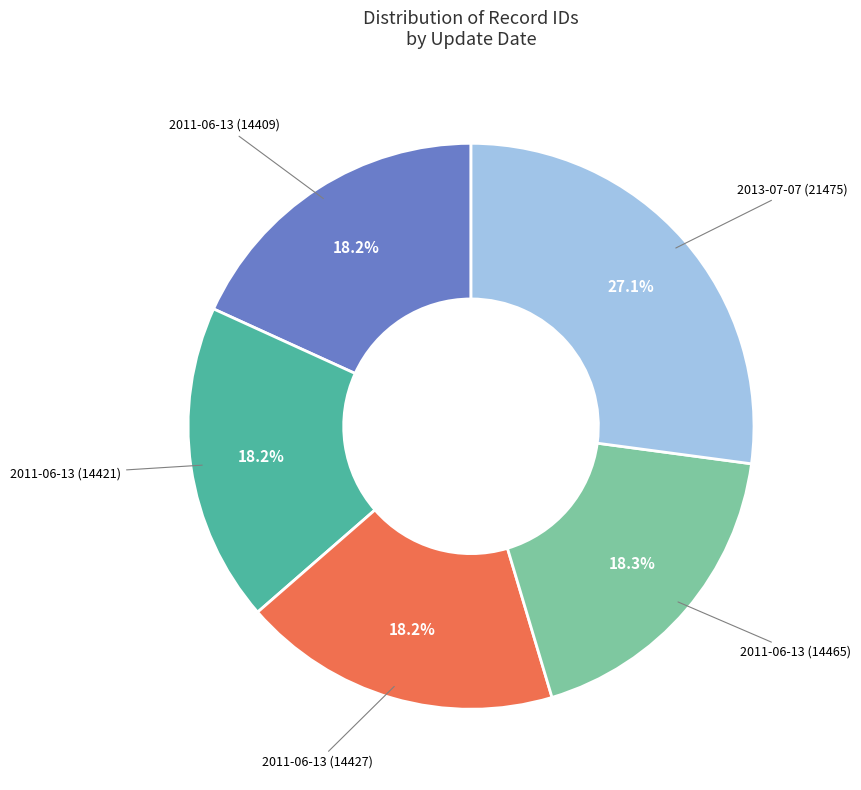

To the nearest percent, what portion does 2011-06-13 (14427) represent?

18%